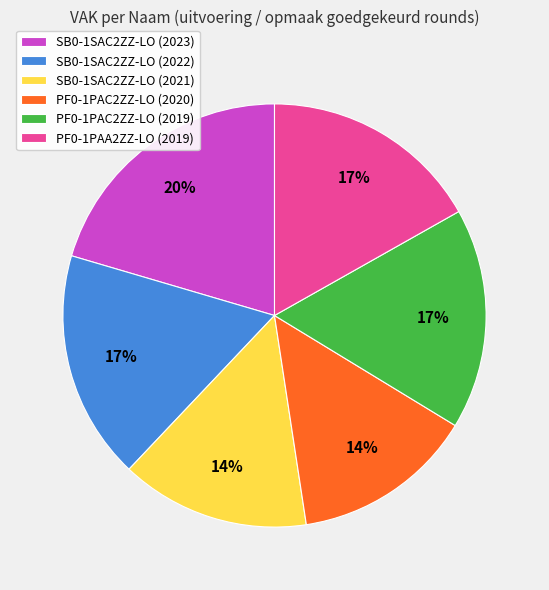

What is the largest slice in the pie chart?

SB0-1SAC2ZZ-LO (2023)